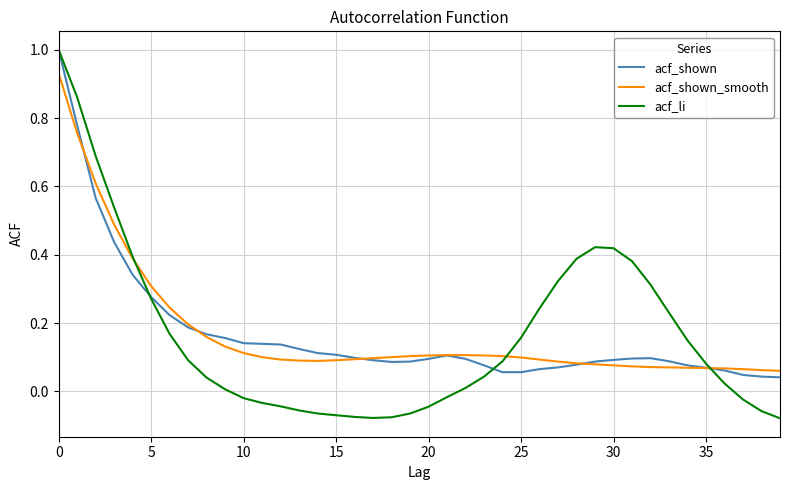

What is the greatest value displayed?

1.0